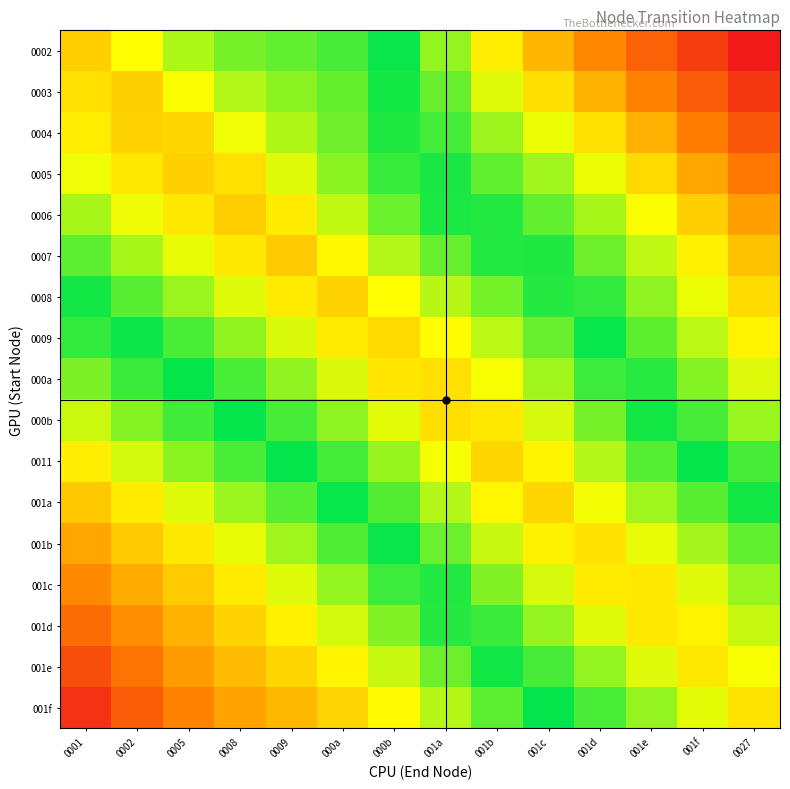

At how many categories does at least one series exceed 0?

14